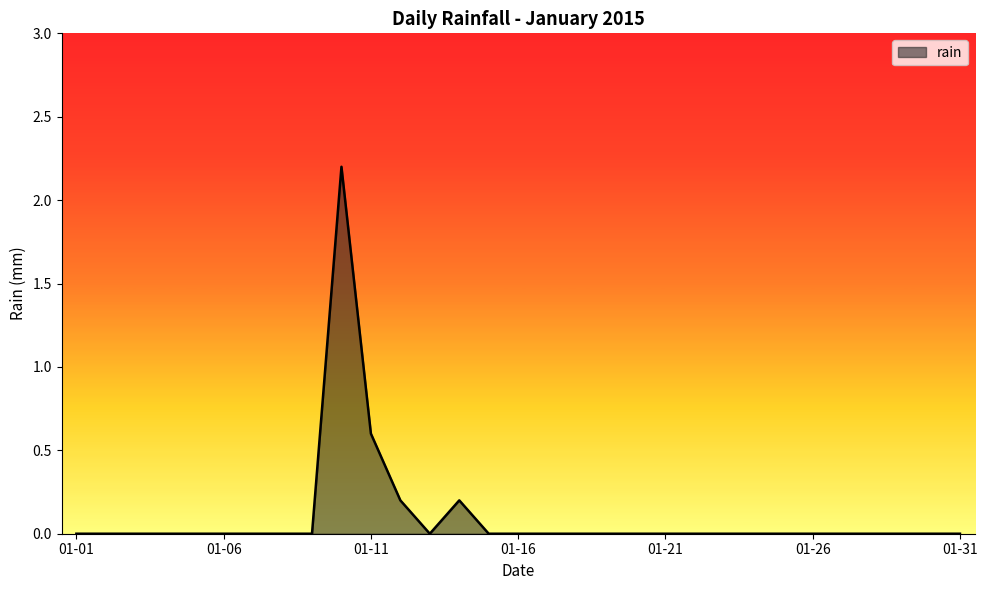

Reading left to right, list all the values displayed in this chart.

0.0	0.0	0.0	0.0	0.0	0.0	0.0	0.0	0.0	2.2	0.6	0.2	0.0	0.2	0.0	0.0	0.0	0.0	0.0	0.0	0.0	0.0	0.0	0.0	0.0	0.0	0.0	0.0	0.0	0.0	0.0